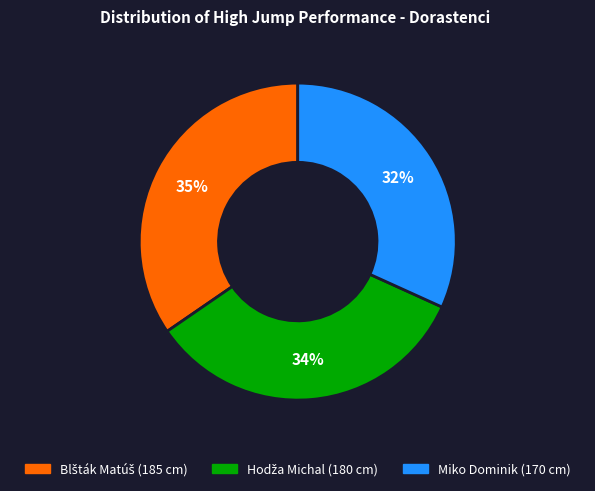

Does any single category account for the majority?

No